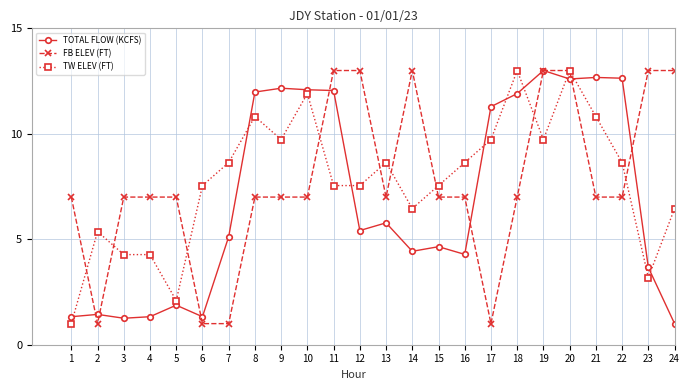

The TW ELEV (FT) series shows 13.0 at 18. True or false?

True